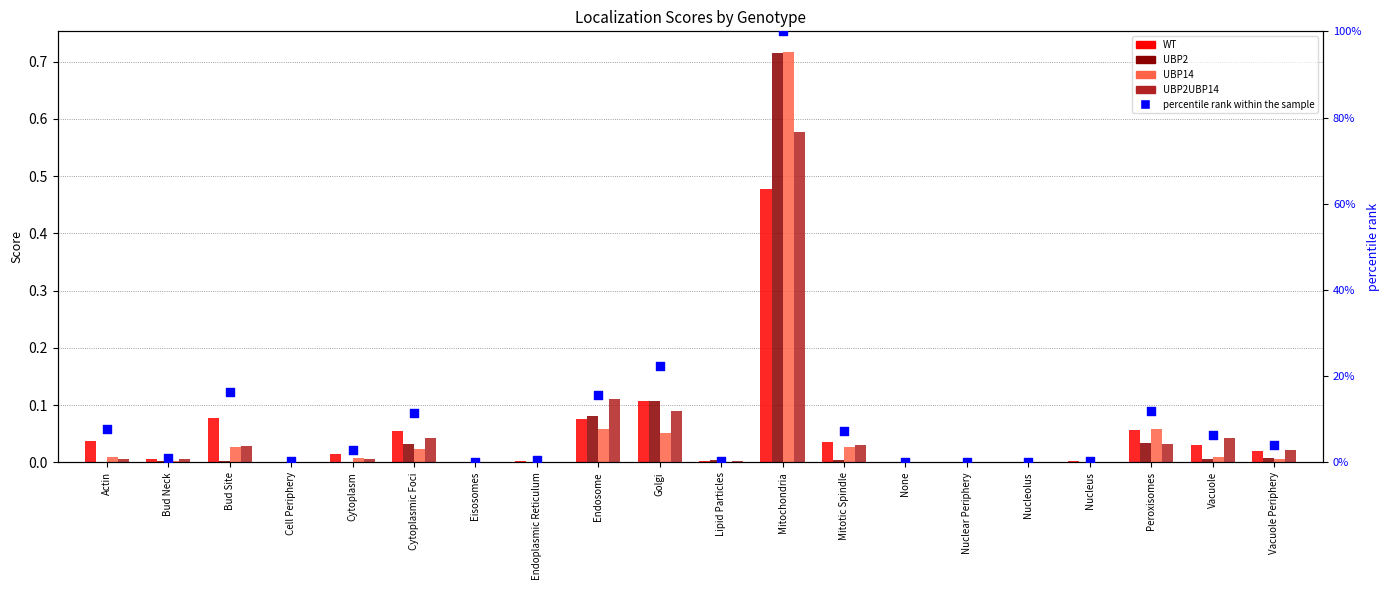

At how many categories does at least one series exceed 3?

10